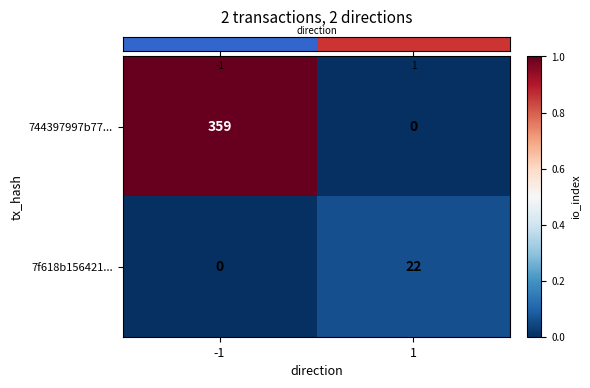

Is the value of 744397997b77... at -1 greater than the value of 7f618b156421... at 1?

Yes